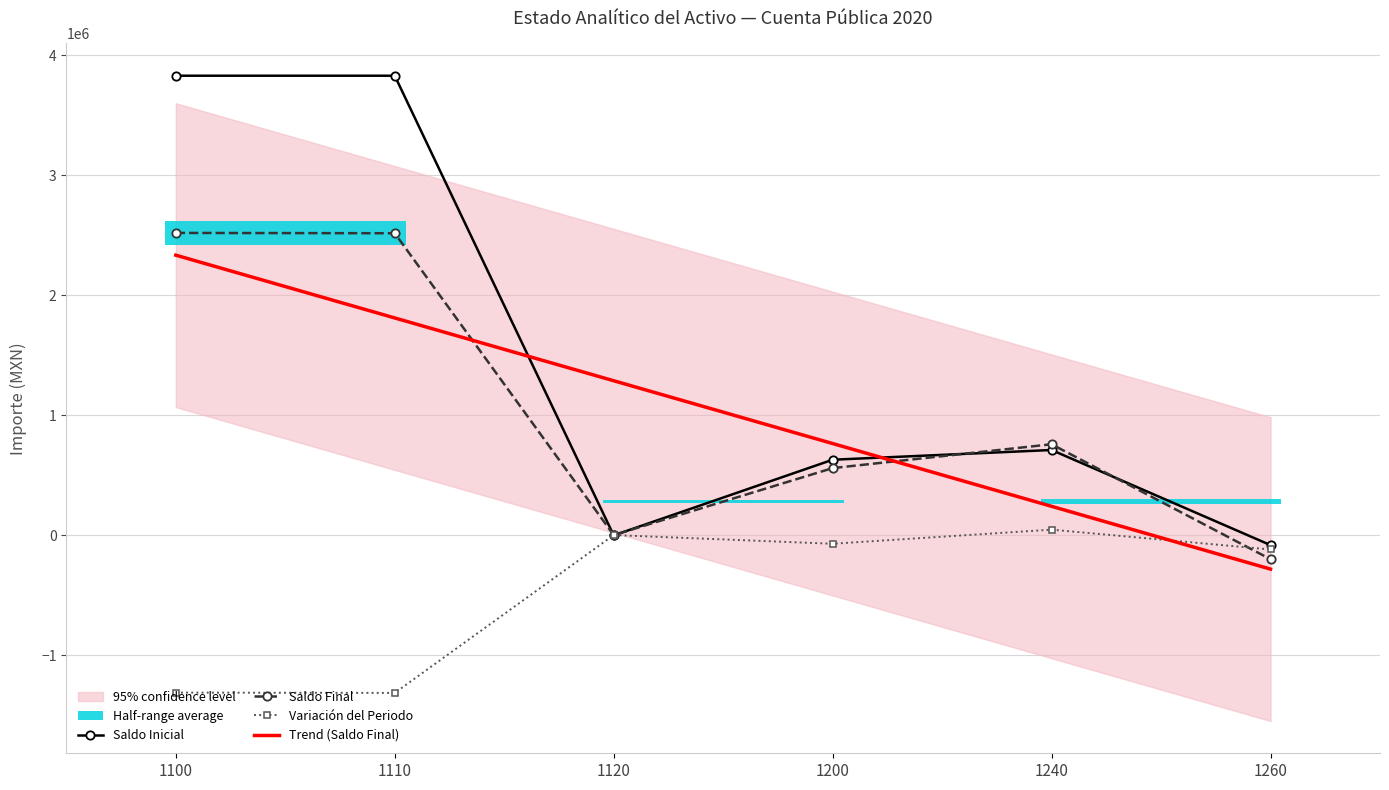

List the labels in order of Trend (Saldo Final) value, smallest first.

1260, 1240, 1200, 1120, 1110, 1100